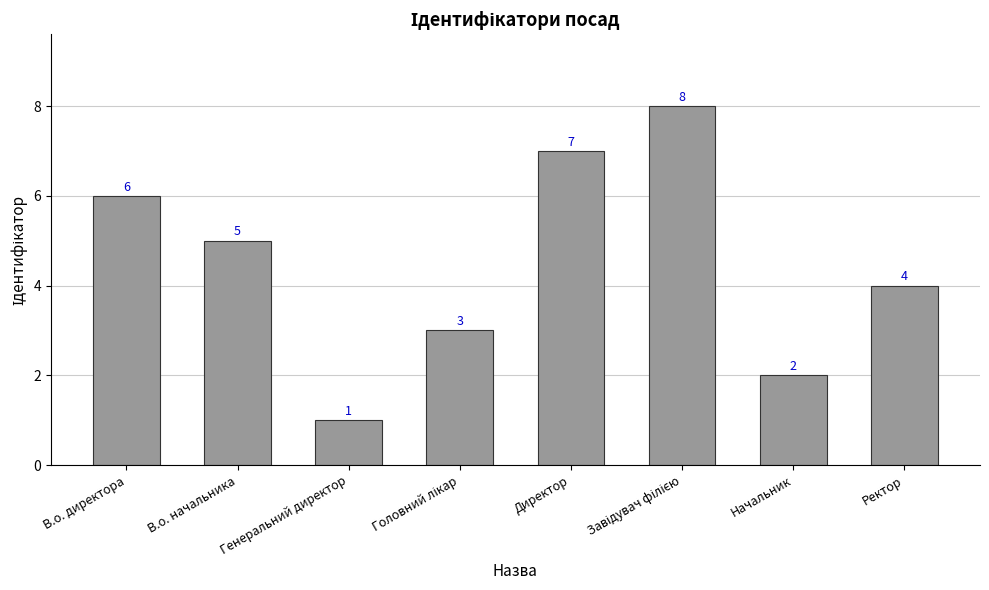

At which label does the data first exceed 5?

В.о. директора